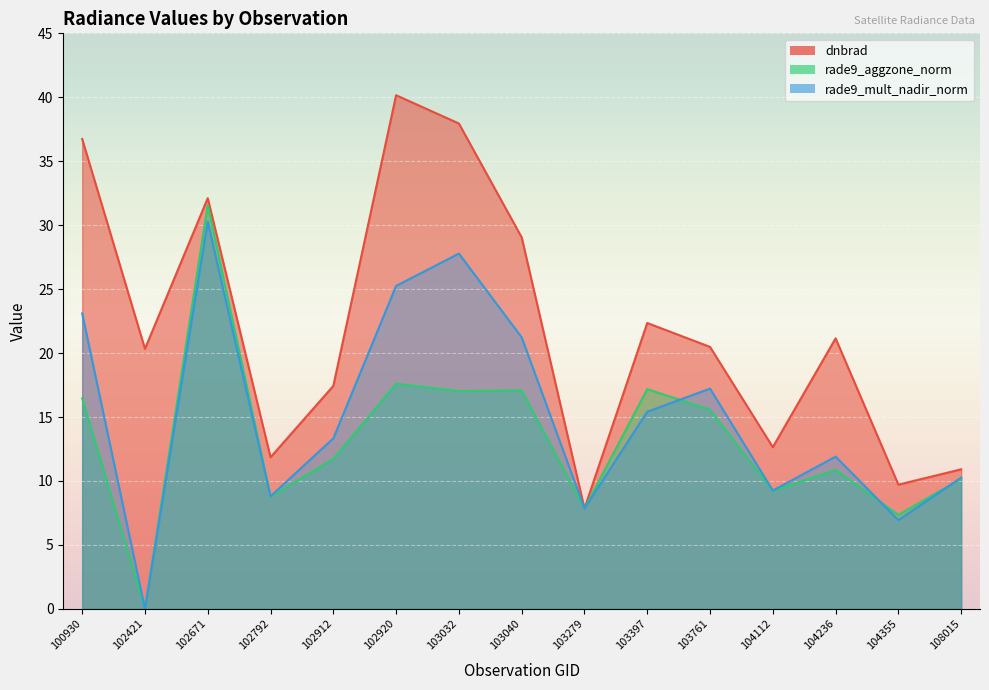

Between 102671 and 102912, which series saw the biggest shift?

rade9_aggzone_norm